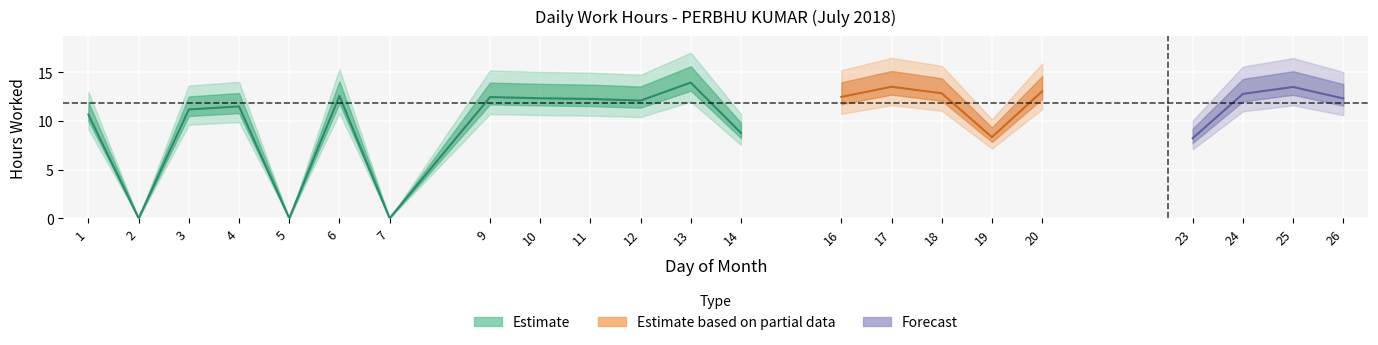

Reading left to right, list all the values displayed in this chart.

10.6	0.0	11.2	11.5	0.0	12.6	0.0	12.4	12.3	12.2	12.1	13.9	8.8	12.5	13.5	12.8	8.3	13.0	8.2	12.8	13.5	12.3